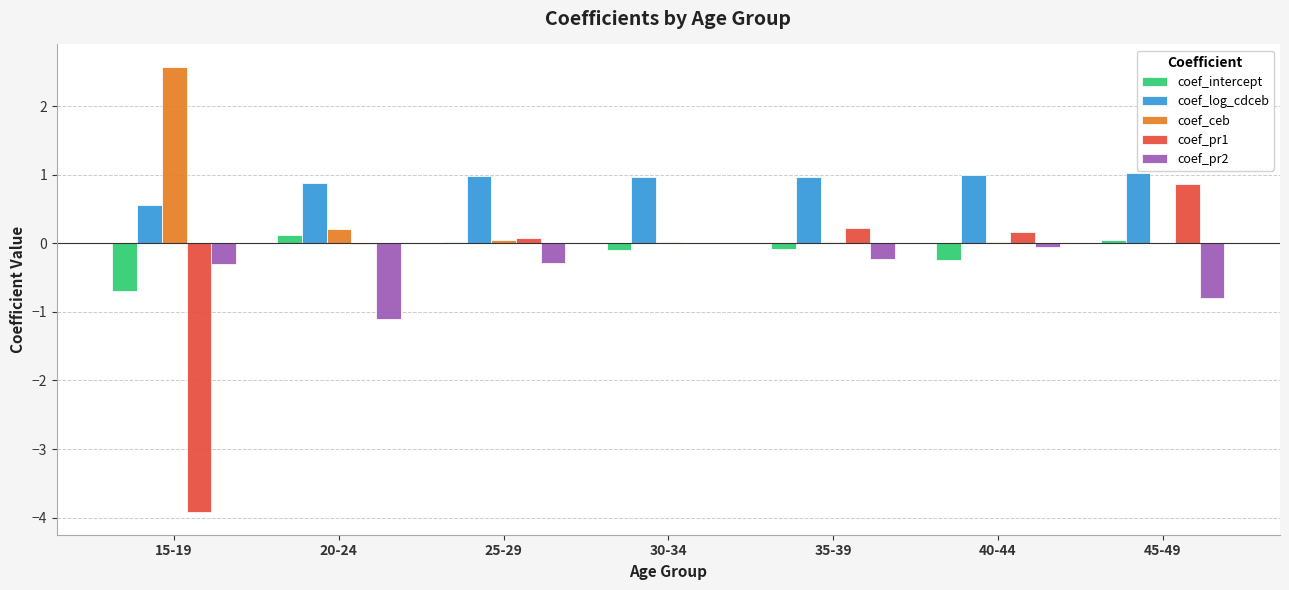

Is the value of coef_intercept at 25-29 greater than the value of coef_pr2 at 45-49?

Yes